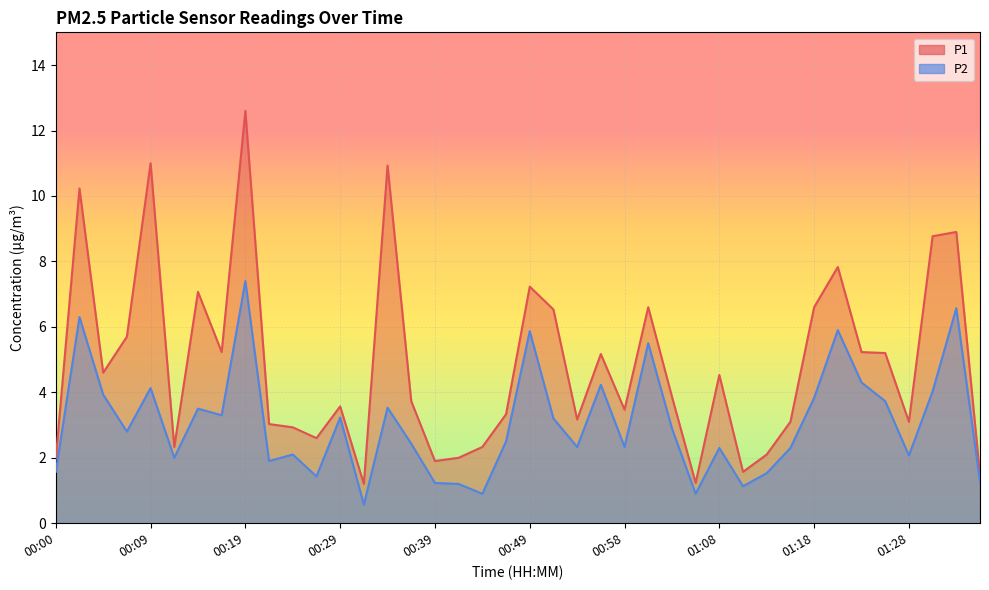

True or false: P2 and P1 cross at least once.

False